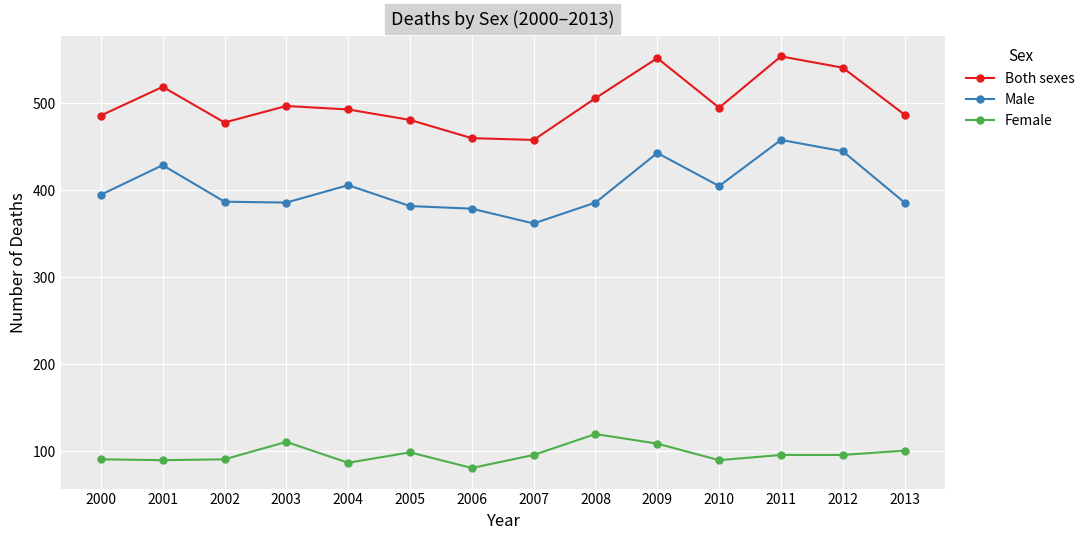

What is the minimum value shown in the chart?

81